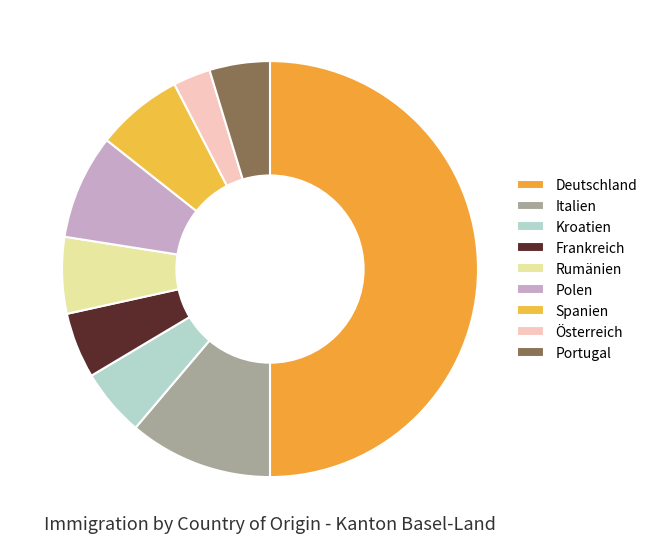

To the nearest percent, what is the difference between the Italien and Österreich slice percentages?

8%